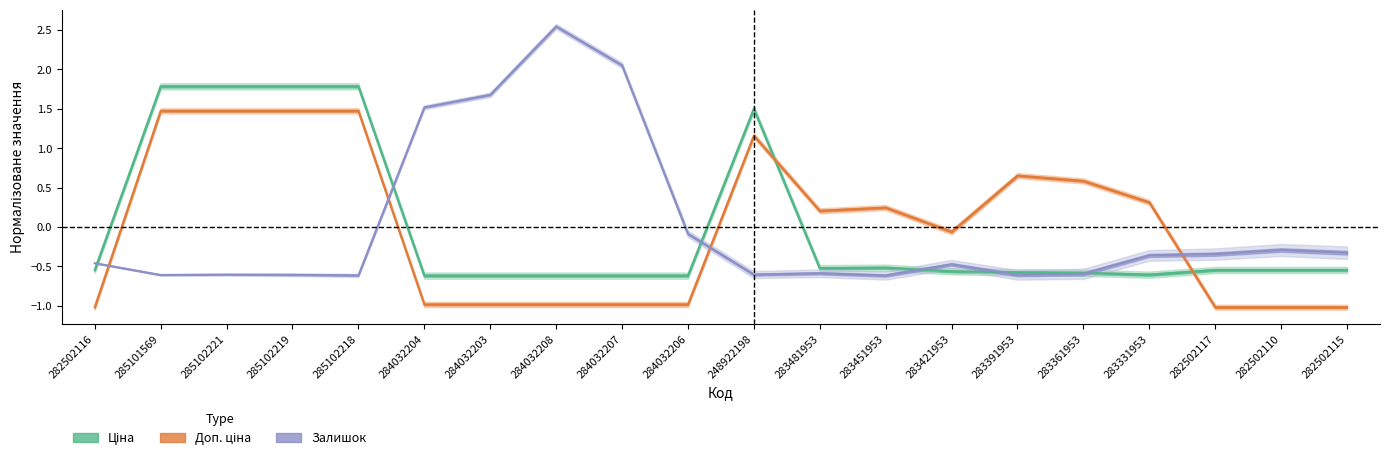

What is the label of the 17th point from the left?

283331953